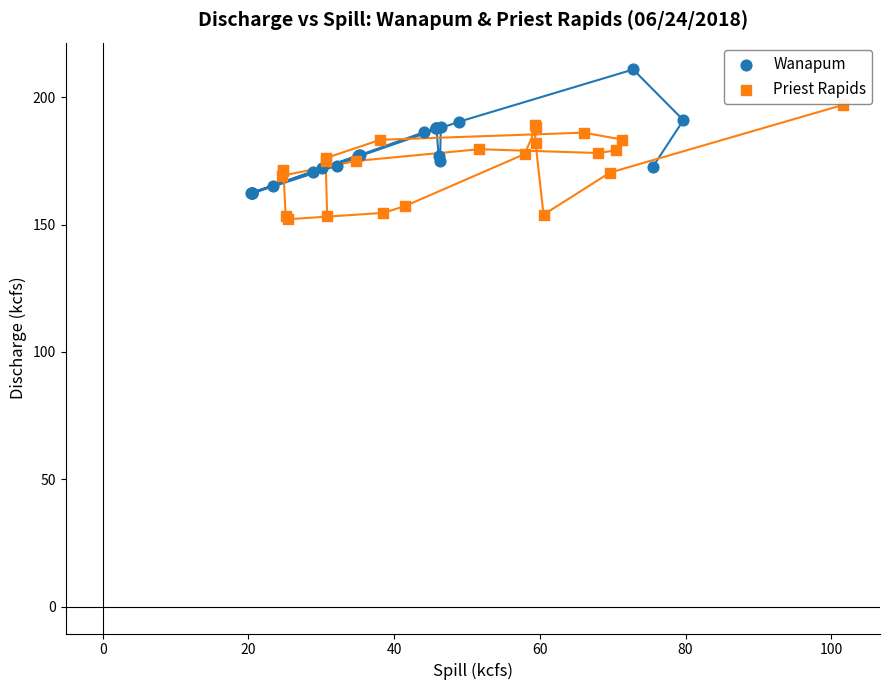

Which series reaches the maximum Y coordinate?

Wanapum